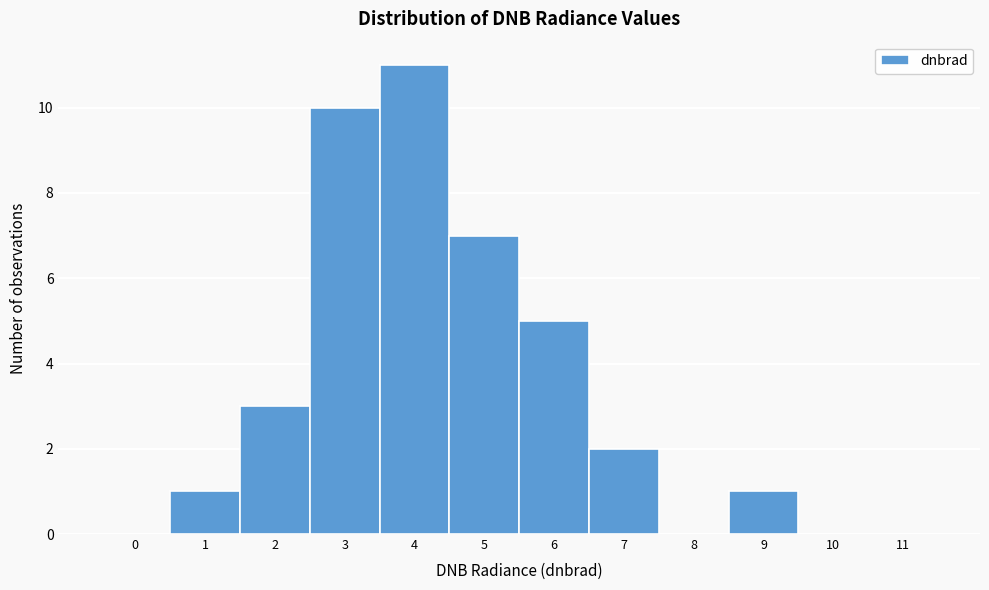

Reading left to right, transcribe all the data shown in this chart.

0=0	1=1	2=3	3=10	4=11	5=7	6=5	7=2	8=0	9=1	10=0	11=0